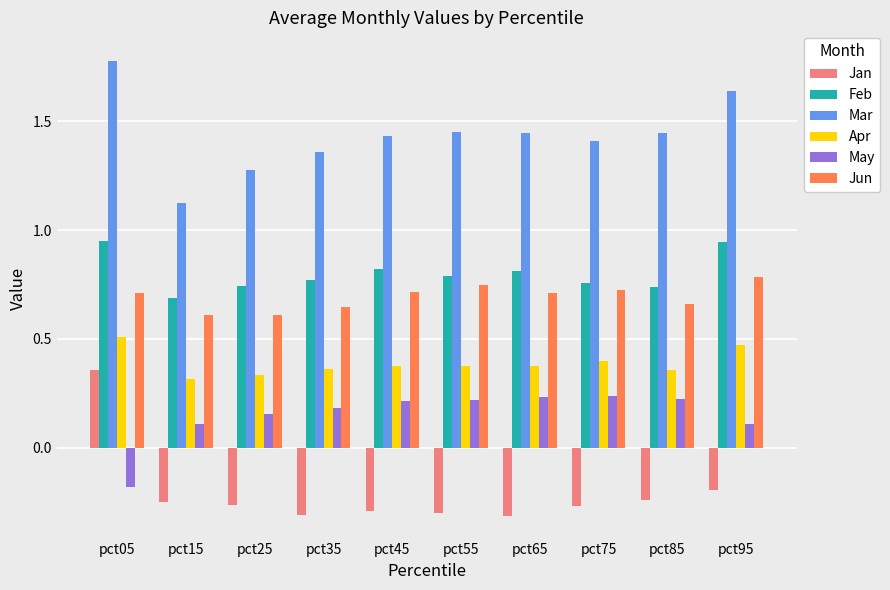

At how many categories does at least one series exceed 1?

10